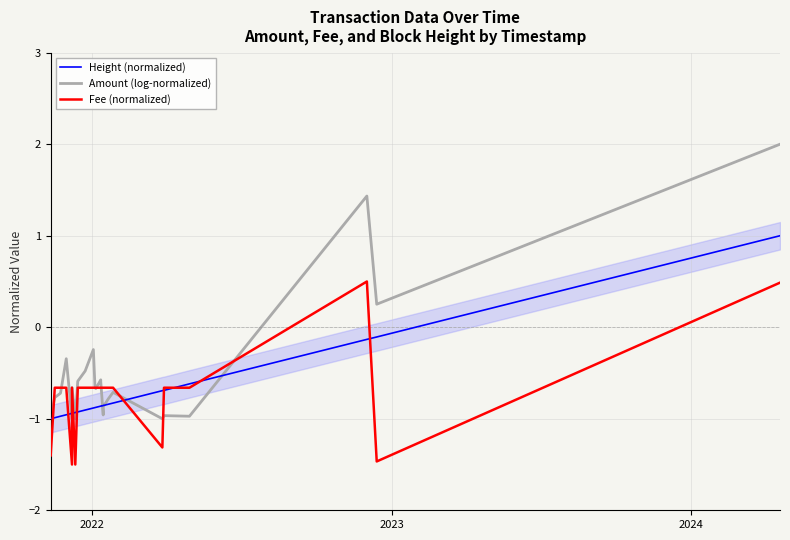

Reading left to right, transcribe all the data shown in this chart.

Height (normalized): -1.0	-1.0	-1.0	-1.0	-1.0	-0.9	-0.9	-0.9	-0.9	-0.9	-0.9	-0.9	-0.9	-0.9	-0.9	-0.9	-0.9	-0.9	-0.9	-0.8	-0.8	-0.7	-0.7	-0.6	-0.1	-0.1	1.0
Amount (log-normalized): -1.0	-1.0	-0.8	-0.7	-0.3	-1.0	-0.7	-1.0	-1.0	-1.0	-0.6	-0.5	-0.2	-0.7	-0.7	-0.6	-0.6	-1.0	-0.9	-0.8	-0.7	-1.0	-1.0	-1.0	1.4	0.3	2.0
Fee (normalized): -1.3	-1.4	-0.7	-0.7	-0.7	-1.5	-0.7	-1.5	-1.5	-1.5	-0.7	-0.7	-0.7	-0.7	-0.7	-0.7	-0.7	-0.7	-0.7	-0.7	-0.7	-1.3	-0.7	-0.7	0.5	-1.5	0.5